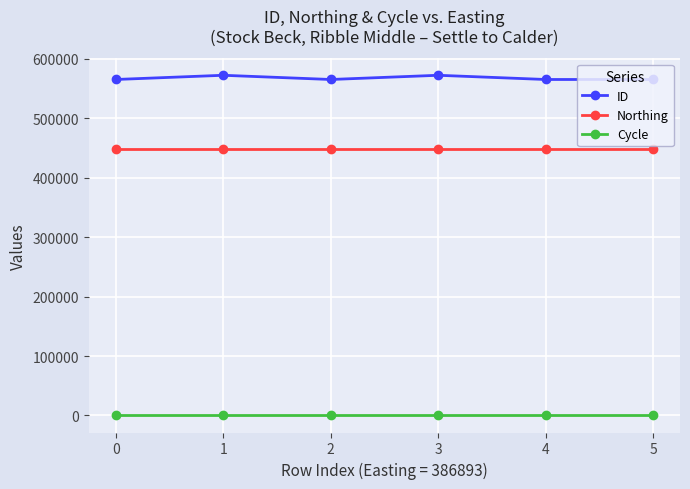

List the series in order of their peak value, lowest first.

Cycle, Northing, ID